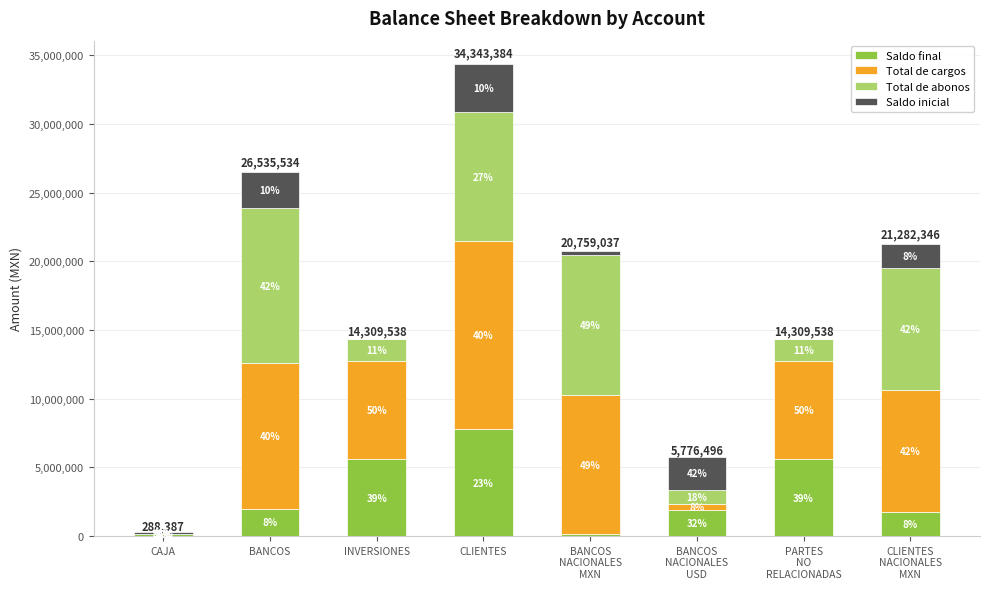

At how many categories does at least one series exceed 3098511?

6